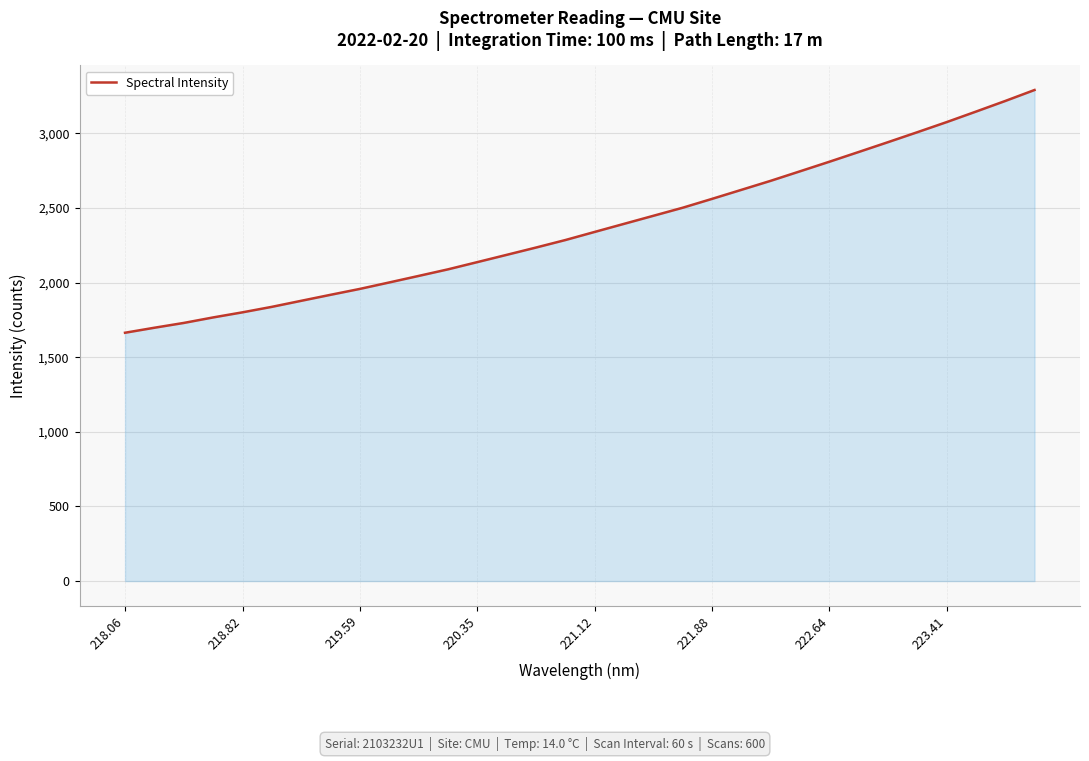

What is the difference between the maximum and minimum values?

1626.5